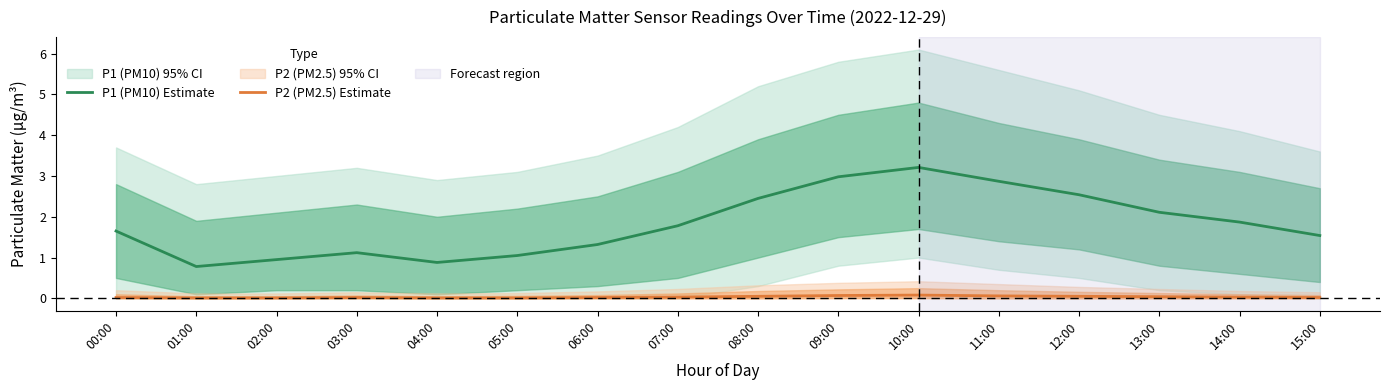

What is the maximum value for P1 (PM10) Estimate?

3.2